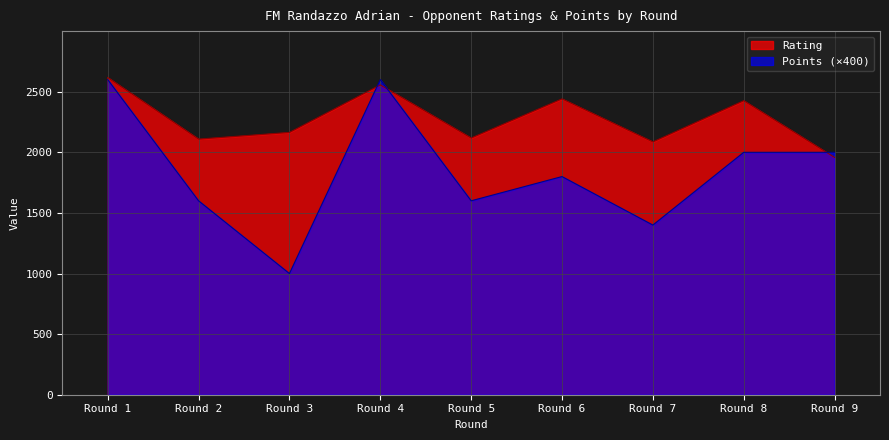

What is the spread (max minus min) of values at Round 4?

44